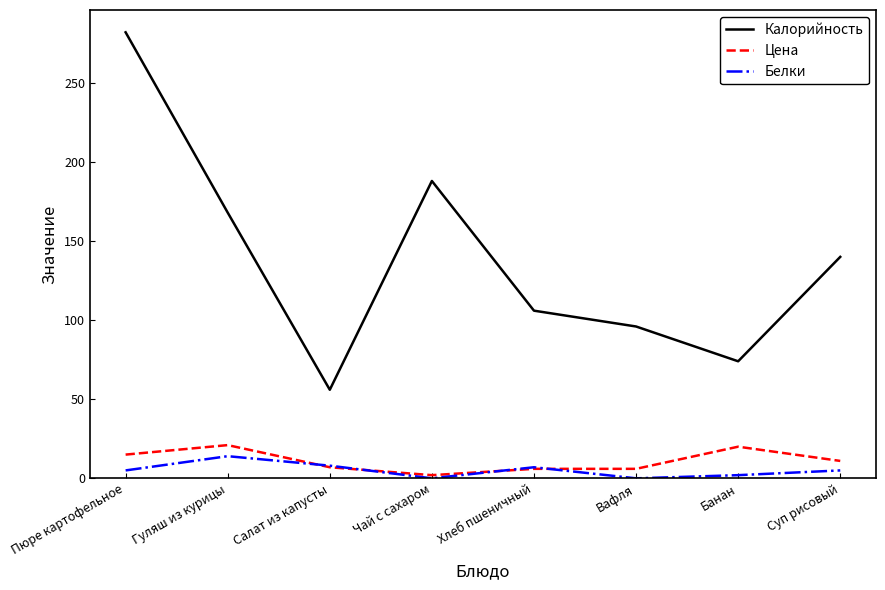

What is the highest value of the Белки series?

14